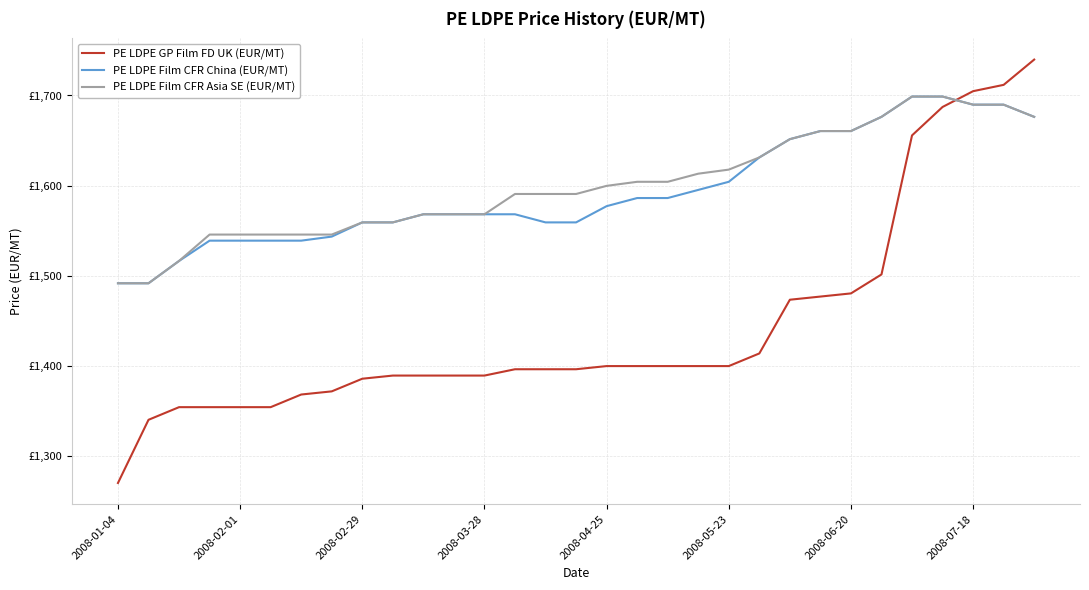

What are all the series names shown in the legend?

PE LDPE GP Film FD UK (EUR/MT), PE LDPE Film CFR China (EUR/MT), PE LDPE Film CFR Asia SE (EUR/MT)